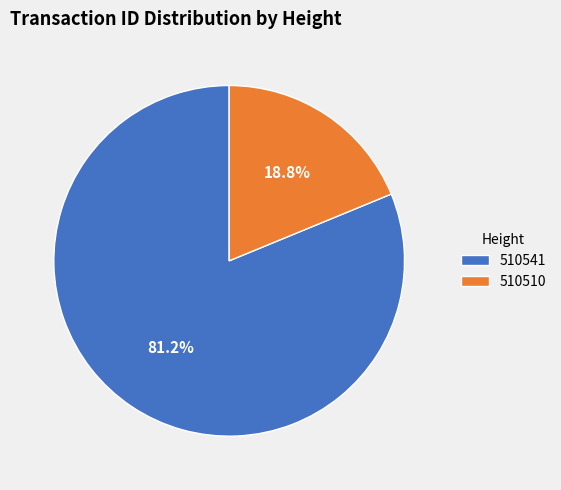

How many slices are in this pie chart?

2